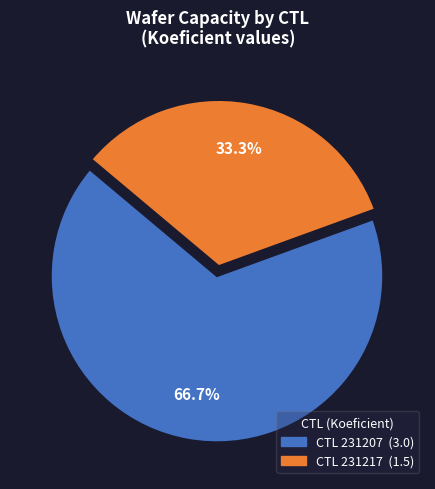

Is there a majority slice in this chart?

Yes